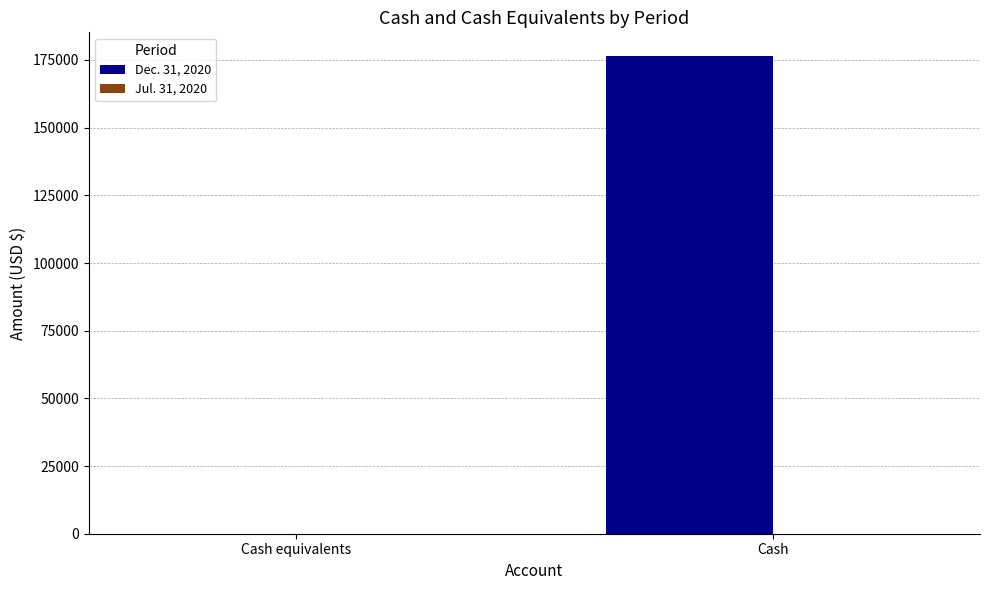

What is the maximum value shown in the chart?

176400